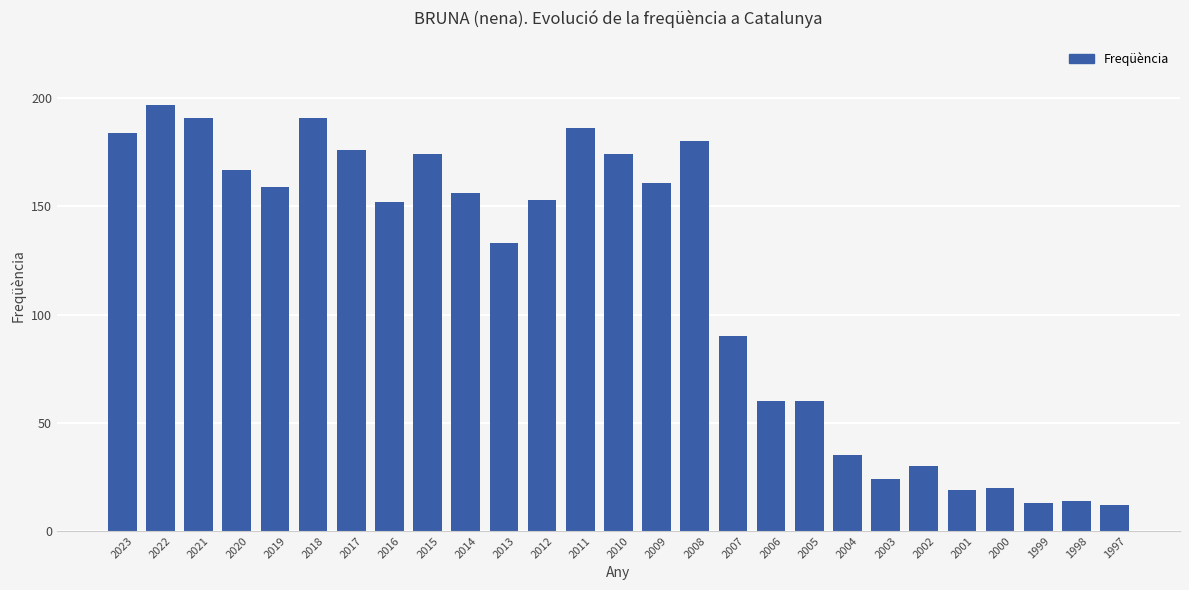

What is the sum of all values?

3111